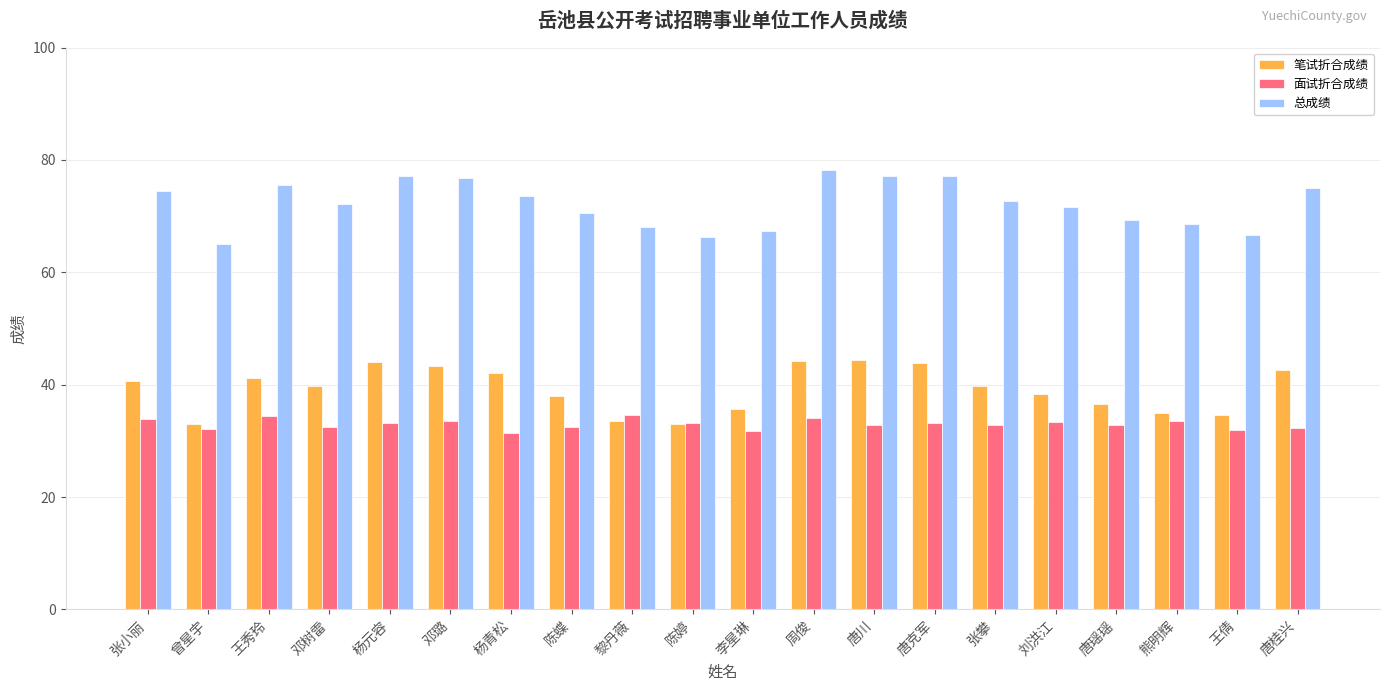

How many bars are there in total?

60